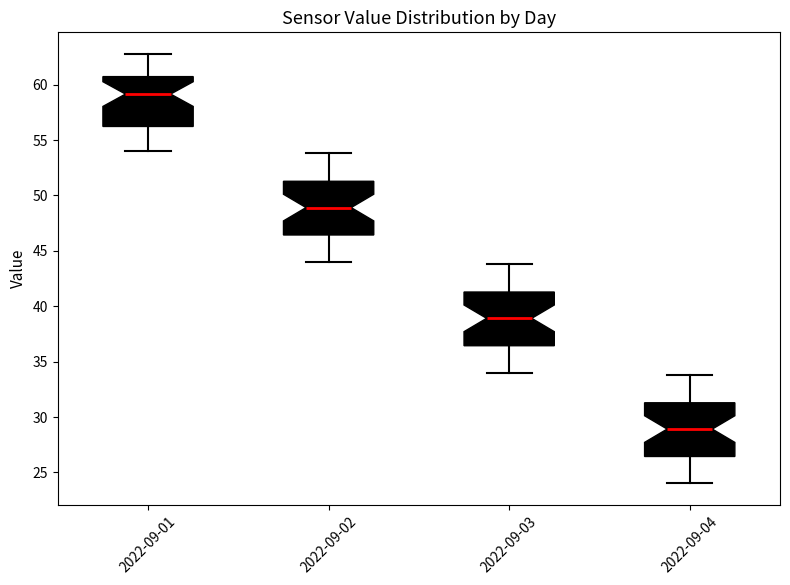

Where does the lower whisker of the box for 2022-09-03 end on the y-axis? The values are not printed on the chart, so give them approximately, as read against the axis.

34.0